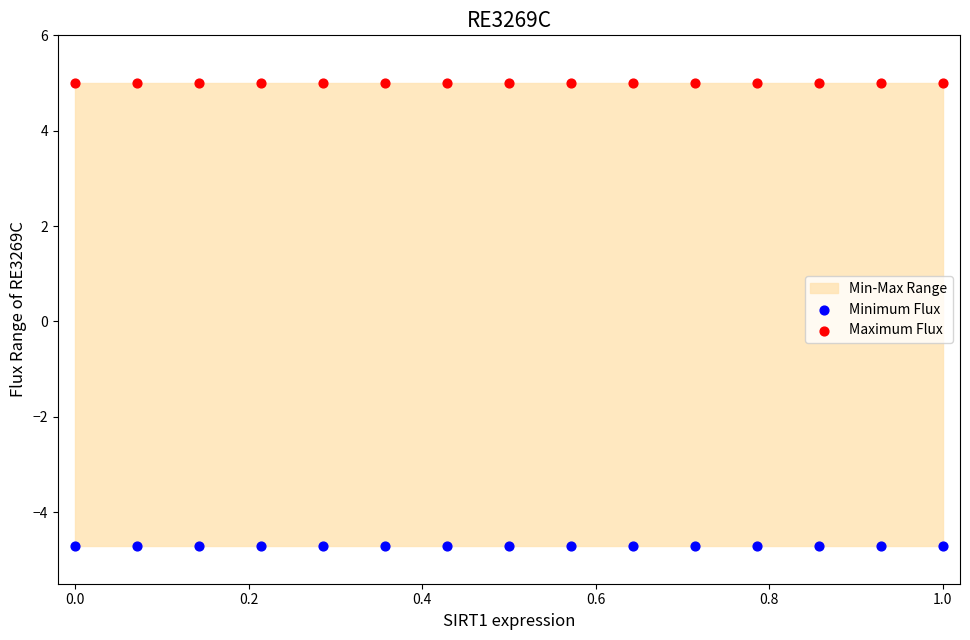

Which series contains the highest Y value?

Maximum Flux